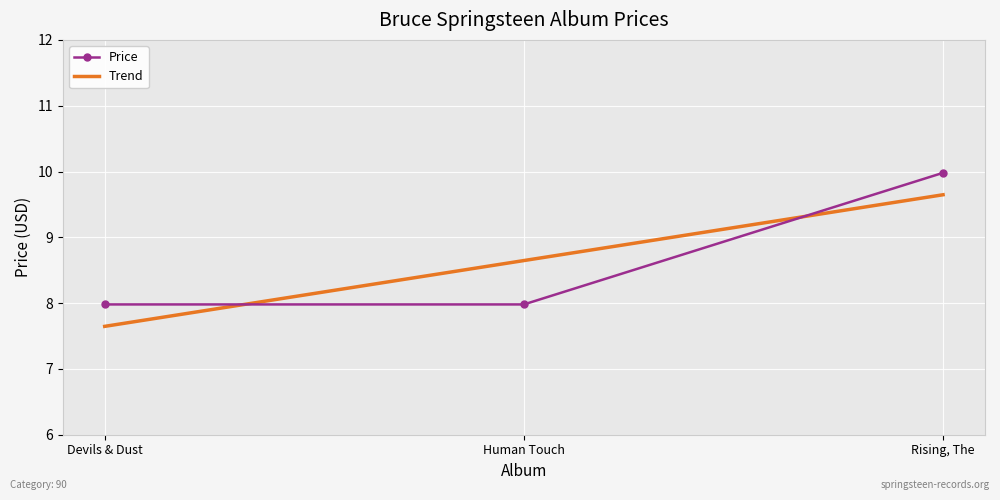

Read the Trend value at Human Touch.

8.6